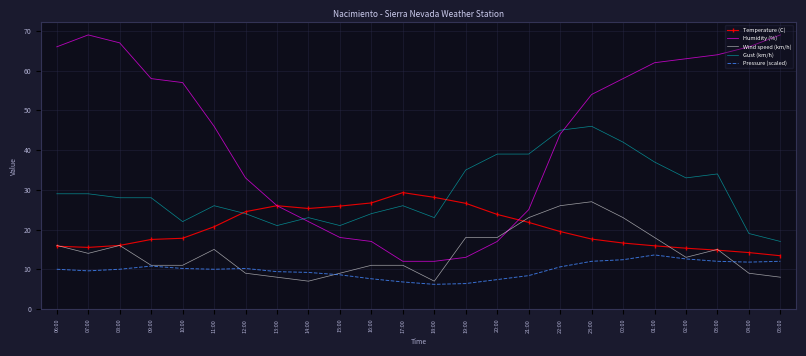

How many distinct data groups are displayed?

5